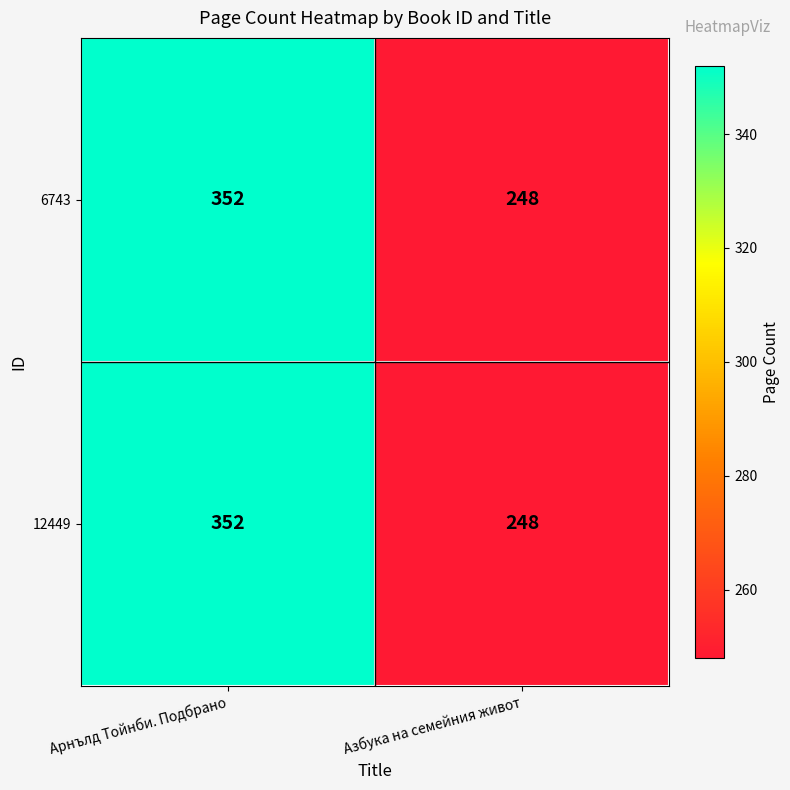

The 6743 series shows 352 at Арнълд Тойнби. Подбрано. True or false?

True